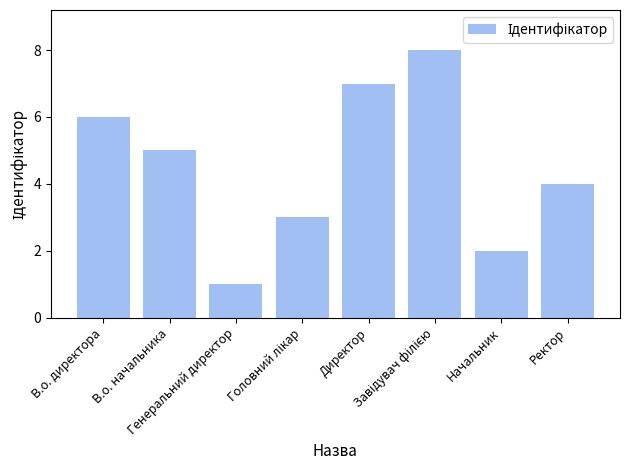

What position from the left is Генеральний директор?

3